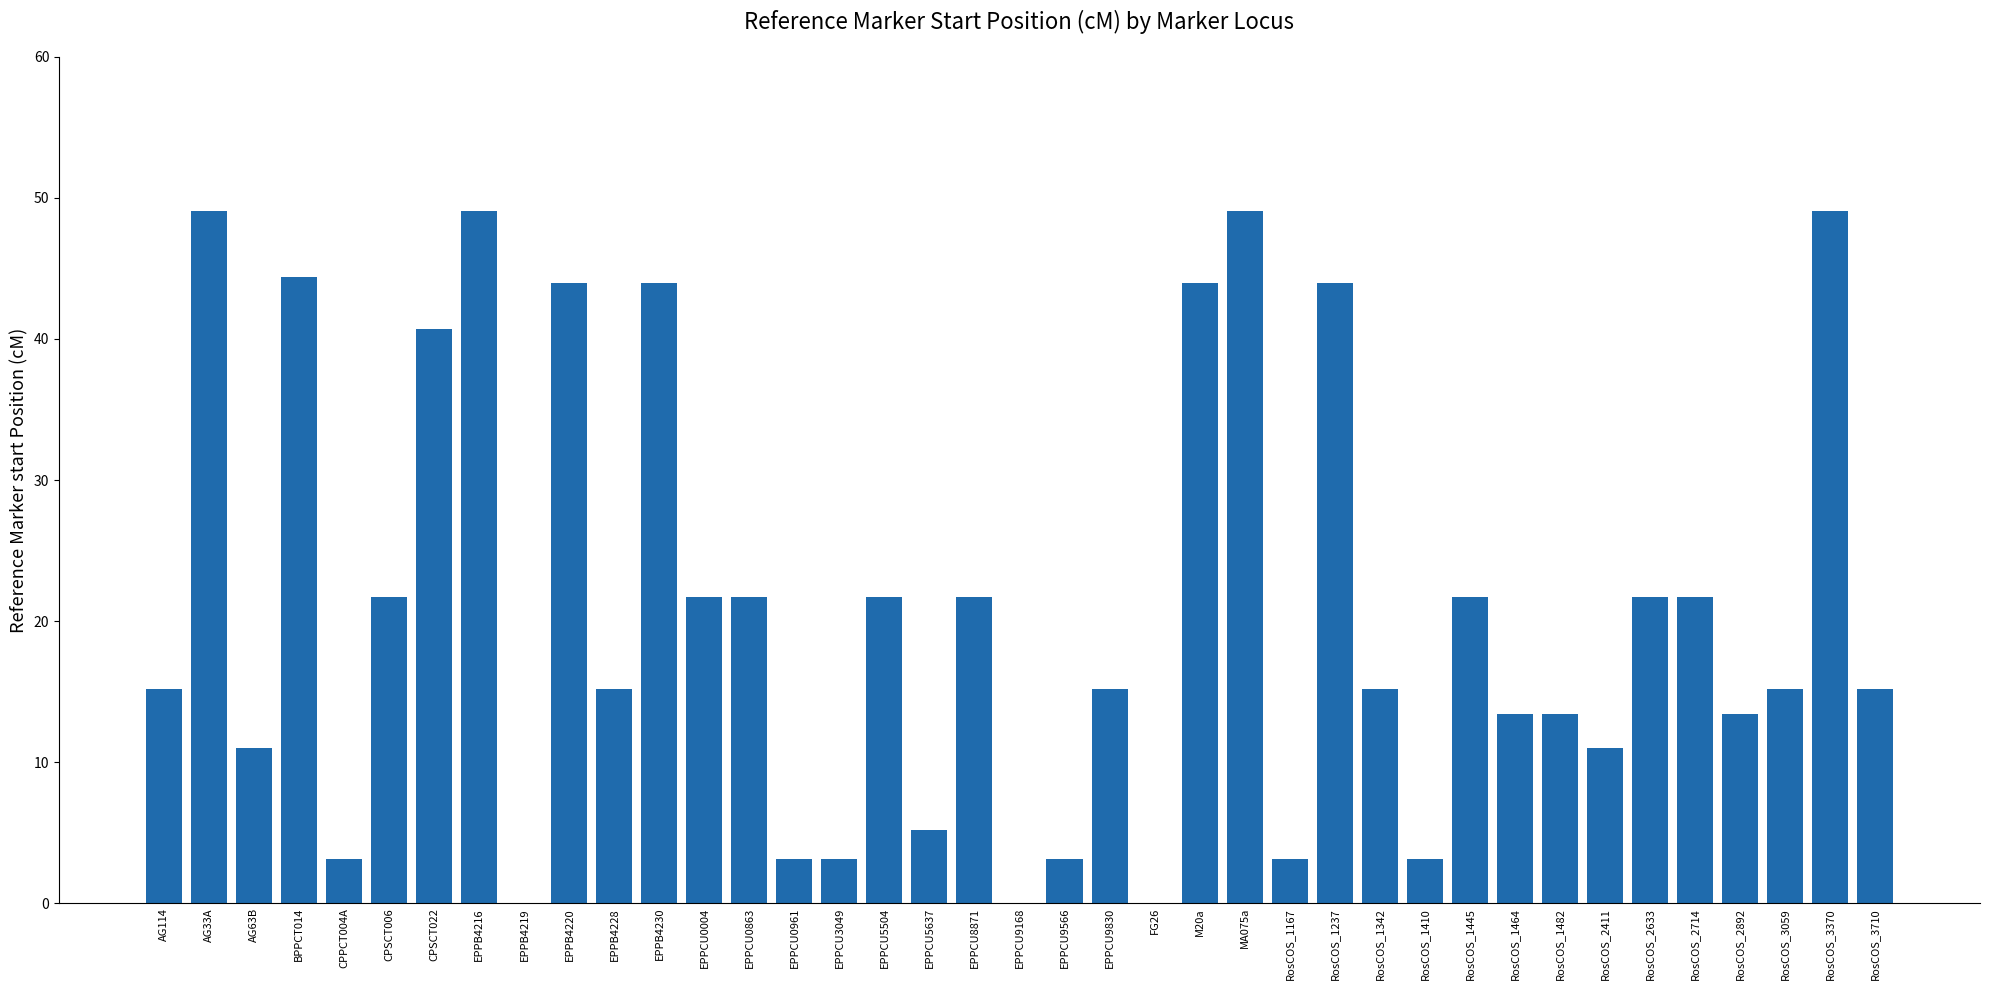

Read the value at RosCOS_1464.

13.4